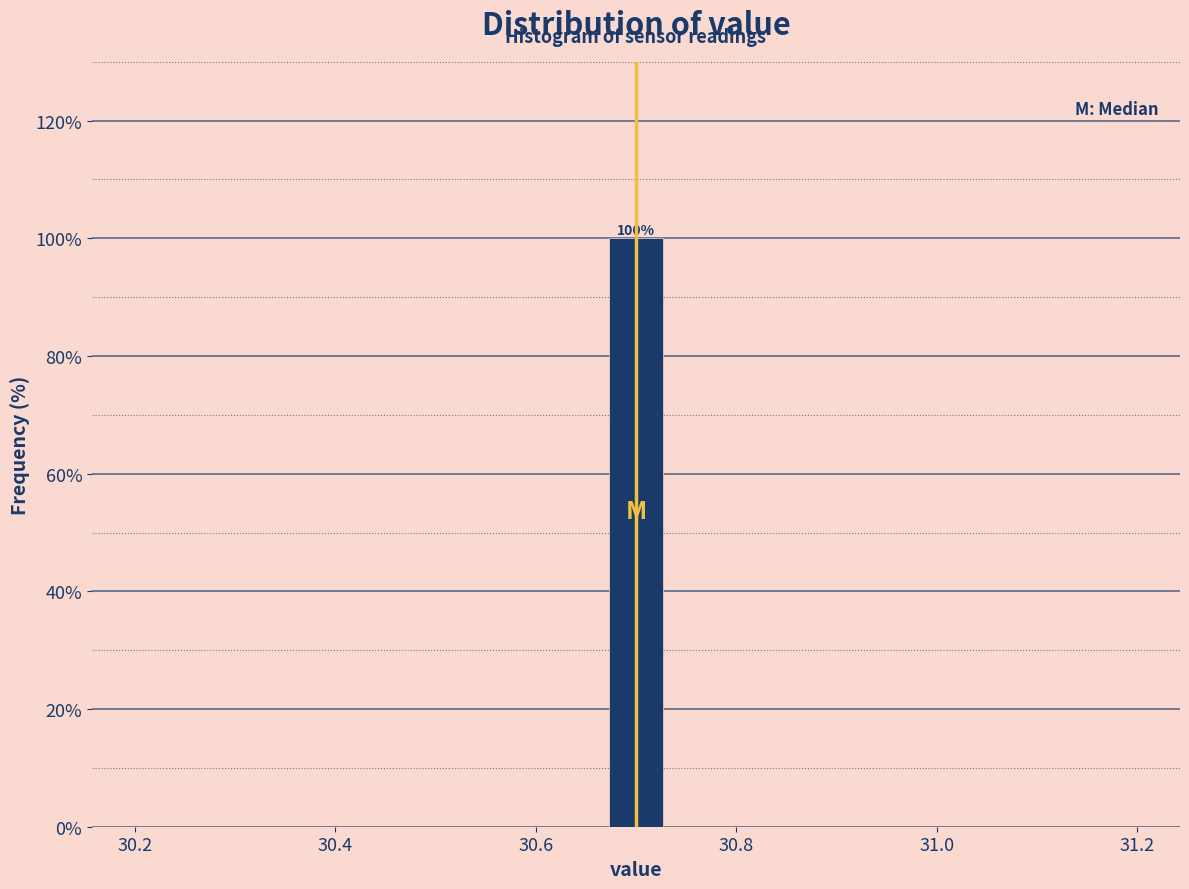

Read against the x-axis, roughly where is the centre of the tallest bar?

30.70